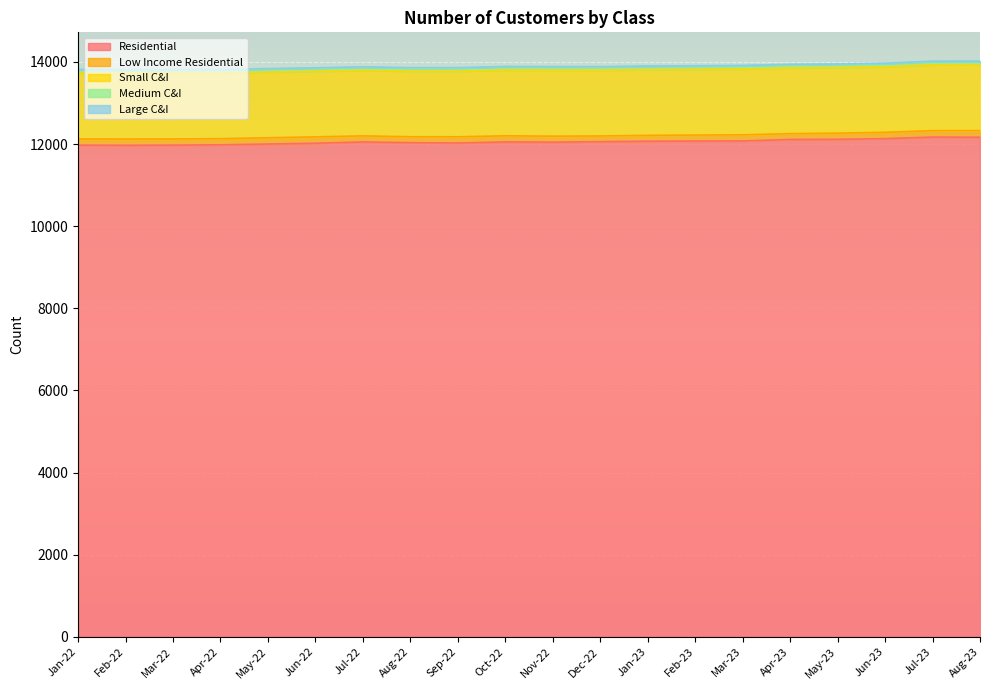

In Low Income Residential, how many points are higher than both neighbors (excluding endpoints)?

4